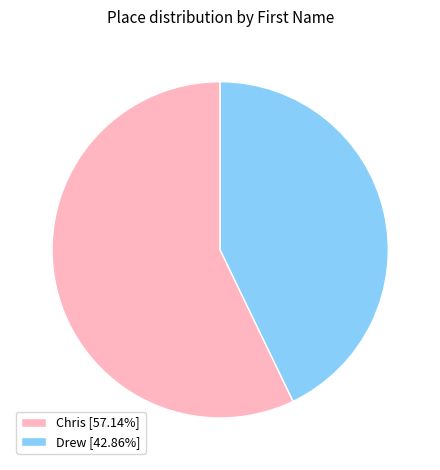

The Drew slice represents 28% of the pie. True or false?

False